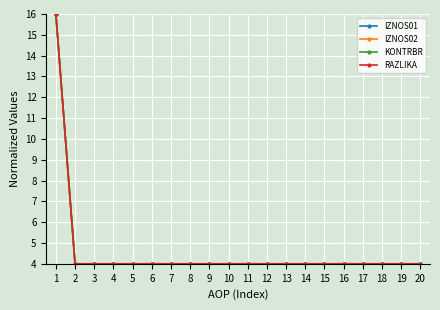

Is this an area chart (filled region under the line)?

No